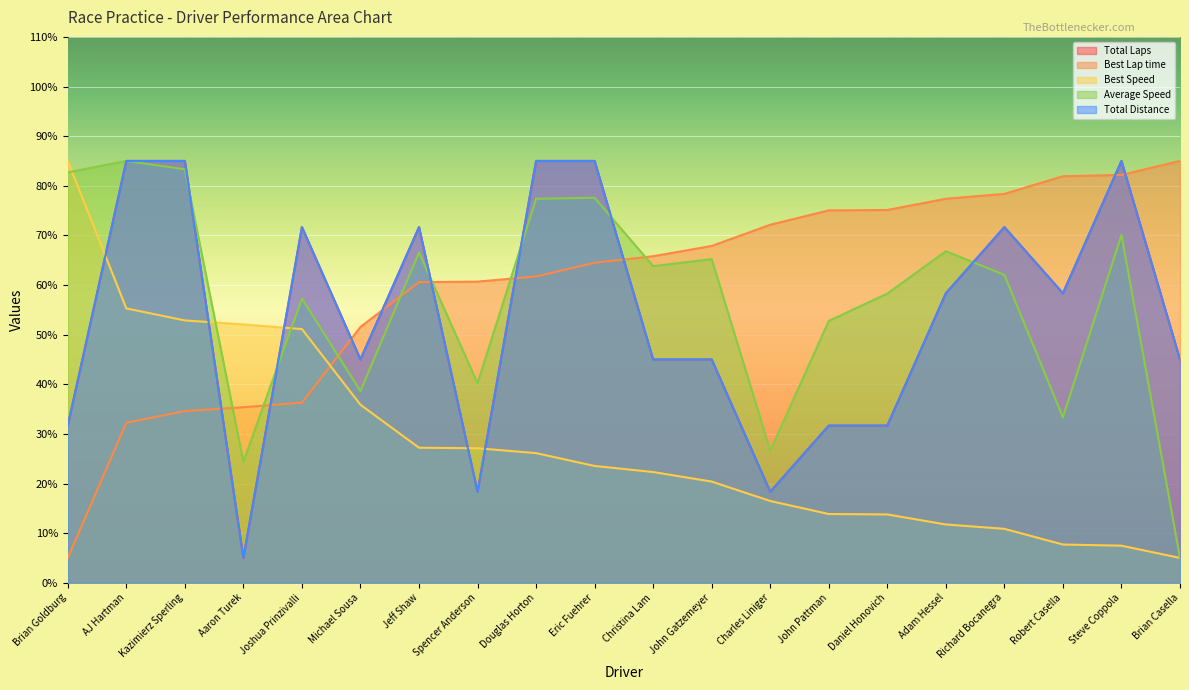

Reading left to right, list all the values displayed in this chart.

Total Laps: Brian Goldburg=31.7	AJ Hartman=85.0	Kazimierz Sperling=85.0	Aaron Turek=5.0	Joshua Prinzivalli=71.7	Michael Sousa=45.0	Jeff Shaw=71.7	Spencer Anderson=18.3	Douglas Horton=85.0	Eric Fuehrer=85.0	Christina Lam=45.0	John Gatzemeyer=45.0	Charles Liniger=18.3	John Pattman=31.7	Daniel Honovich=31.7	Adam Hessel=58.3	Richard Bocanegra=71.7	Robert Casella=58.3	Steve Coppola=85.0	Brian Casella=45.0
Best Lap time: Brian Goldburg=5.0	AJ Hartman=32.3	Kazimierz Sperling=34.6	Aaron Turek=35.4	Joshua Prinzivalli=36.3	Michael Sousa=51.5	Jeff Shaw=60.6	Spencer Anderson=60.7	Douglas Horton=61.7	Eric Fuehrer=64.5	Christina Lam=65.8	John Gatzemeyer=67.9	Charles Liniger=72.1	John Pattman=75.0	Daniel Honovich=75.1	Adam Hessel=77.4	Richard Bocanegra=78.4	Robert Casella=81.9	Steve Coppola=82.2	Brian Casella=85.0
Best Speed: Brian Goldburg=85.0	AJ Hartman=55.3	Kazimierz Sperling=52.9	Aaron Turek=52.1	Joshua Prinzivalli=51.1	Michael Sousa=35.9	Jeff Shaw=27.2	Spencer Anderson=27.1	Douglas Horton=26.1	Eric Fuehrer=23.5	Christina Lam=22.3	John Gatzemeyer=20.4	Charles Liniger=16.5	John Pattman=13.9	Daniel Honovich=13.8	Adam Hessel=11.7	Richard Bocanegra=10.9	Robert Casella=7.7	Steve Coppola=7.5	Brian Casella=5.0
Average Speed: Brian Goldburg=82.7	AJ Hartman=85.0	Kazimierz Sperling=83.3	Aaron Turek=24.4	Joshua Prinzivalli=57.2	Michael Sousa=38.6	Jeff Shaw=66.6	Spencer Anderson=40.2	Douglas Horton=77.4	Eric Fuehrer=77.6	Christina Lam=63.8	John Gatzemeyer=65.2	Charles Liniger=26.6	John Pattman=52.8	Daniel Honovich=58.3	Adam Hessel=66.8	Richard Bocanegra=62.0	Robert Casella=33.3	Steve Coppola=70.1	Brian Casella=5.0
Total Distance: Brian Goldburg=31.7	AJ Hartman=85.0	Kazimierz Sperling=85.0	Aaron Turek=5.0	Joshua Prinzivalli=71.7	Michael Sousa=45.0	Jeff Shaw=71.7	Spencer Anderson=18.3	Douglas Horton=85.0	Eric Fuehrer=85.0	Christina Lam=45.0	John Gatzemeyer=45.0	Charles Liniger=18.3	John Pattman=31.7	Daniel Honovich=31.7	Adam Hessel=58.3	Richard Bocanegra=71.7	Robert Casella=58.3	Steve Coppola=85.0	Brian Casella=45.0